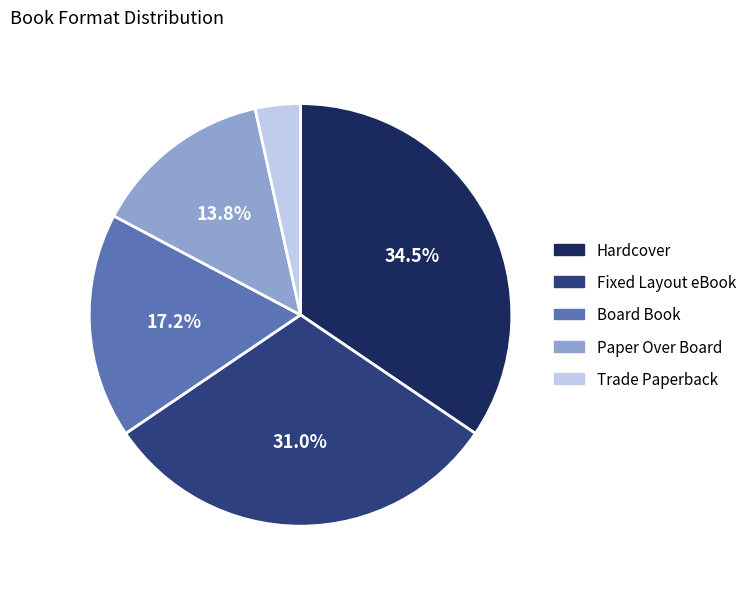

To the nearest percent, what portion does Paper Over Board represent?

14%